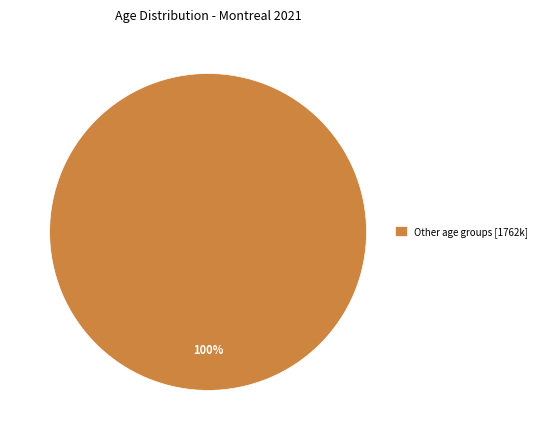

Rank the categories by value from highest to lowest.

Other age groups [1762k]